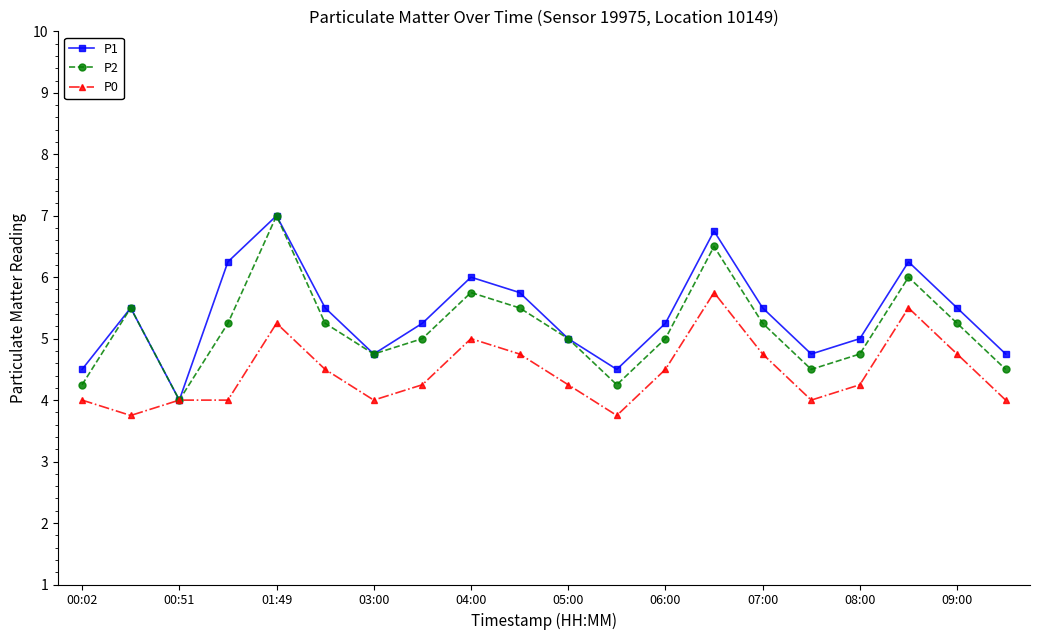

In P1, how many points are lower than both neighbors (excluding endpoints)?

4